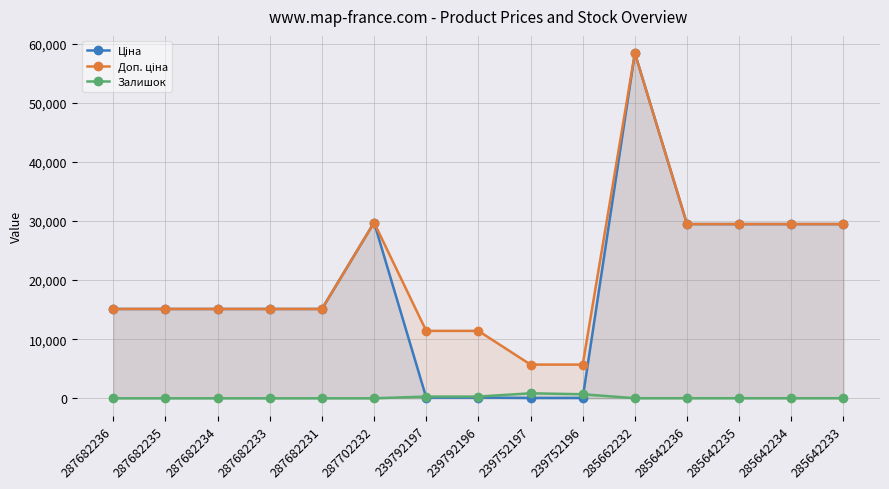

True or false: Ціна has more than 0 points higher than both neighbors.

True